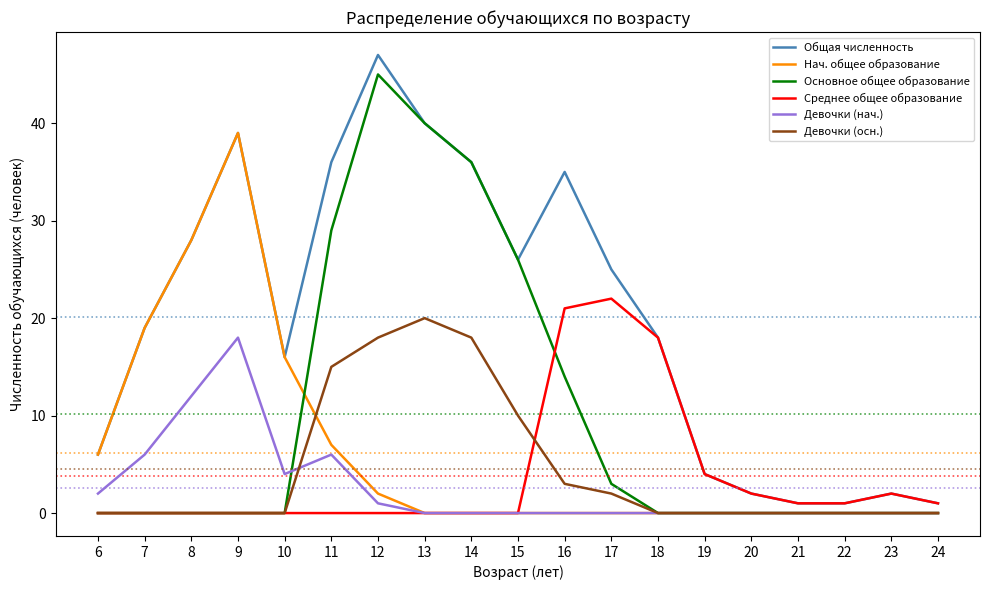

Is it true that Среднее общее образование equals 7 at 11?

False